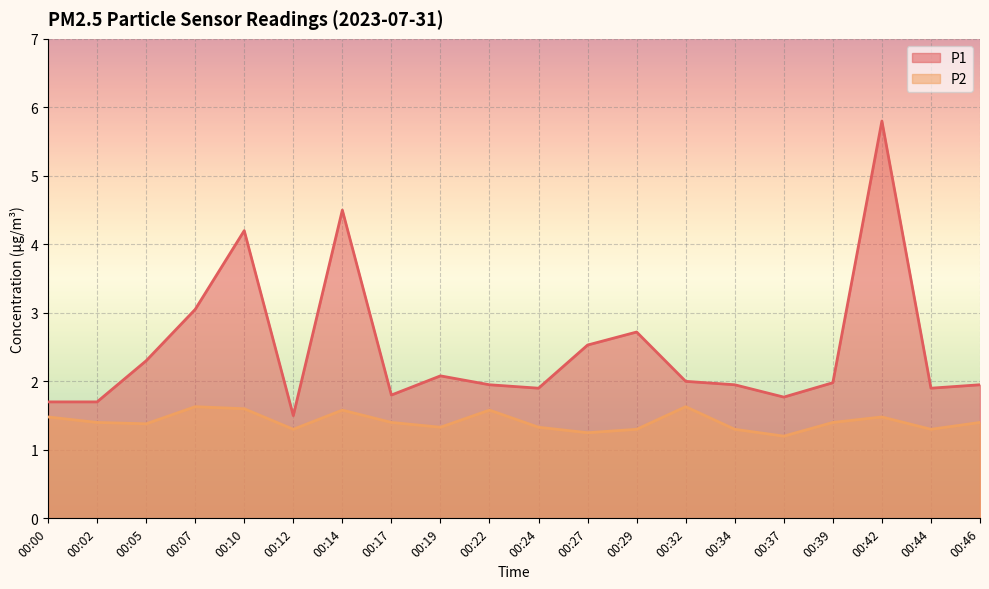

Rank the series by their average value, from highest to lowest.

P1, P2